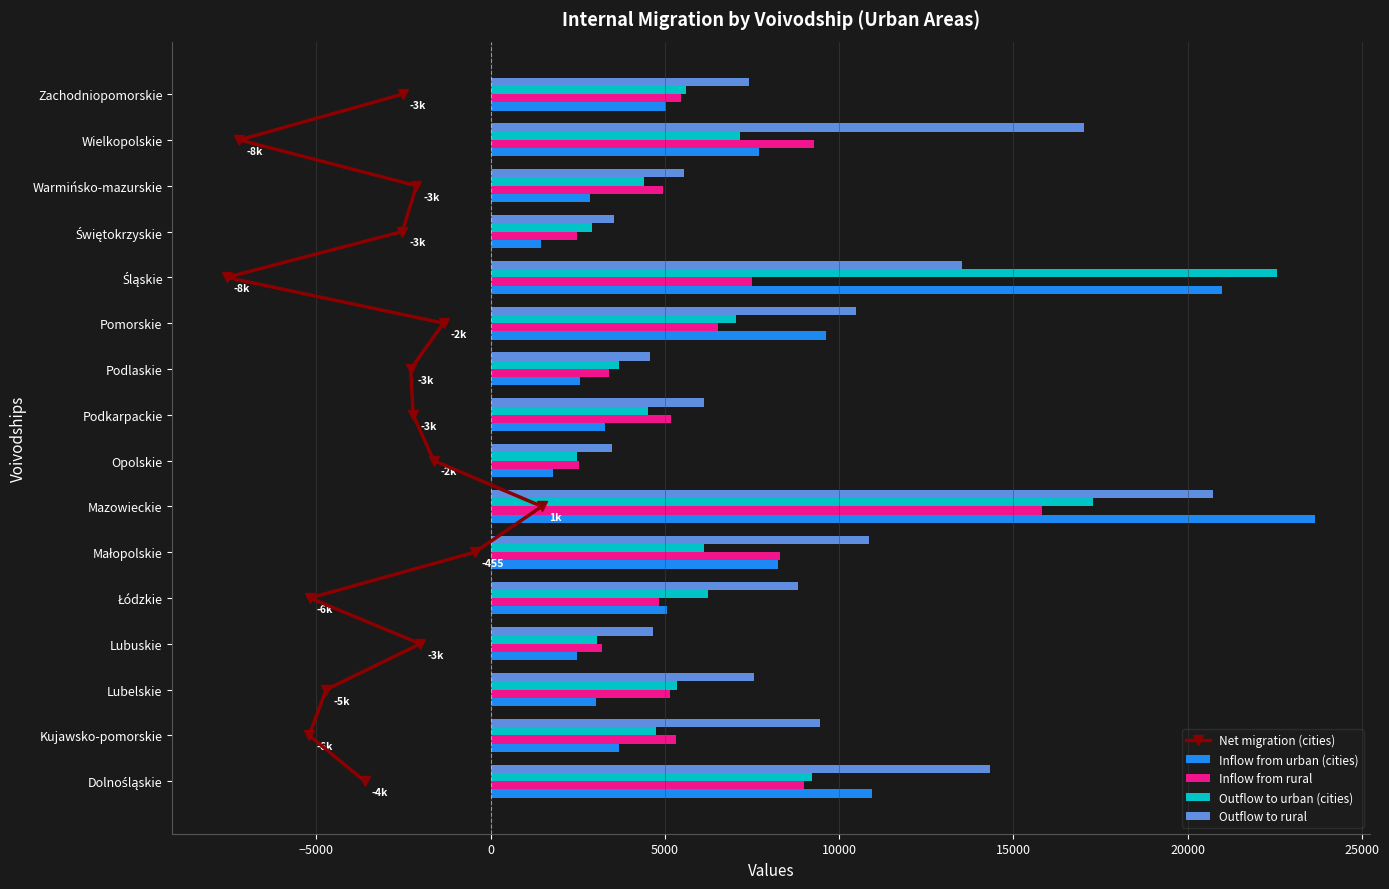

True or false: Inflow from rural has a value of 8010 at Kujawsko-pomorskie.

False